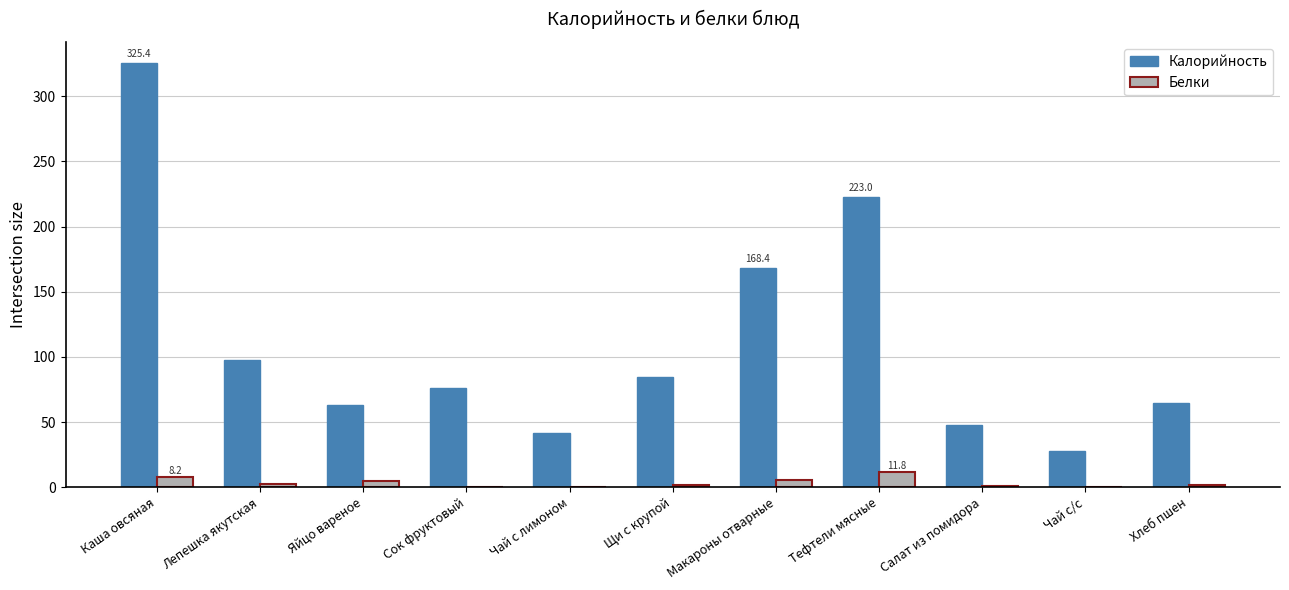

Which series changed the most between Яйцо вареное and Чай с/с?

Калорийность